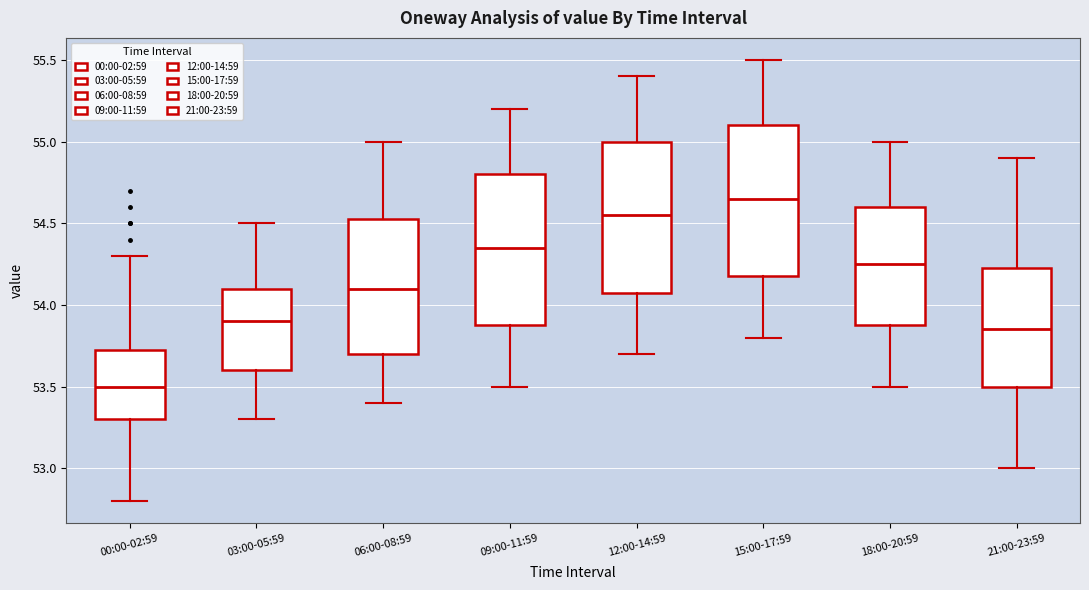

Where does the upper whisker of the box for 15:00-17:59 end on the y-axis? The values are not printed on the chart, so give them approximately, as read against the axis.

55.50